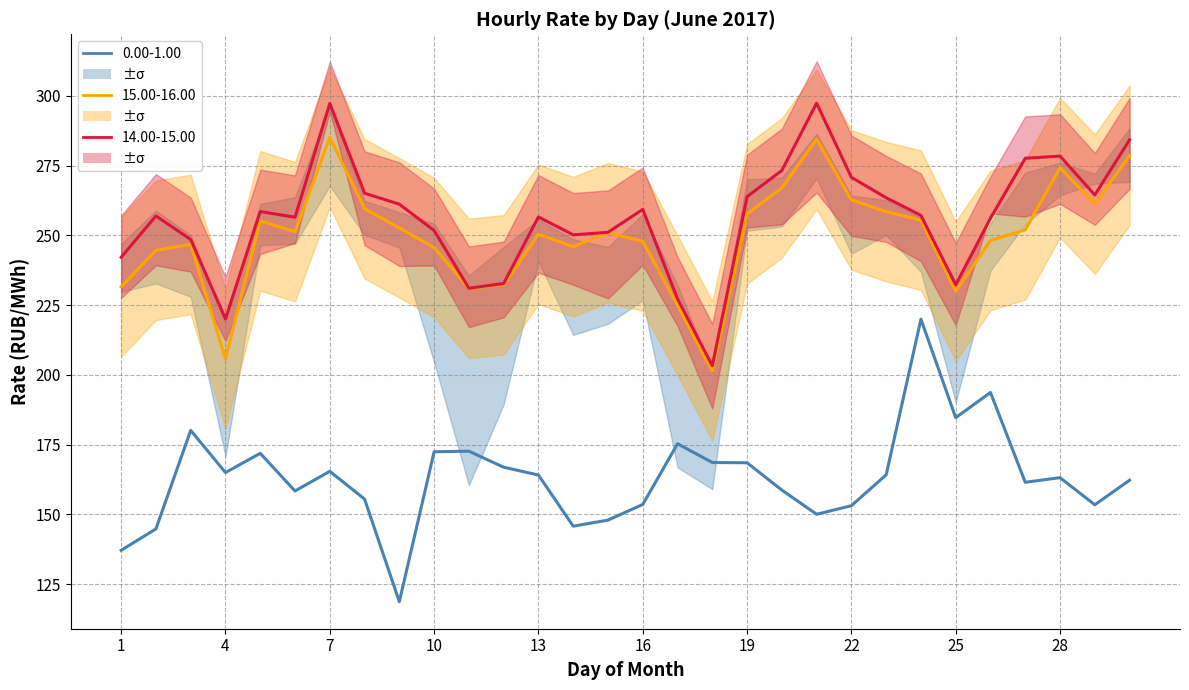

In 15.00-16.00, how many points are higher than both neighbors (excluding endpoints)?

7